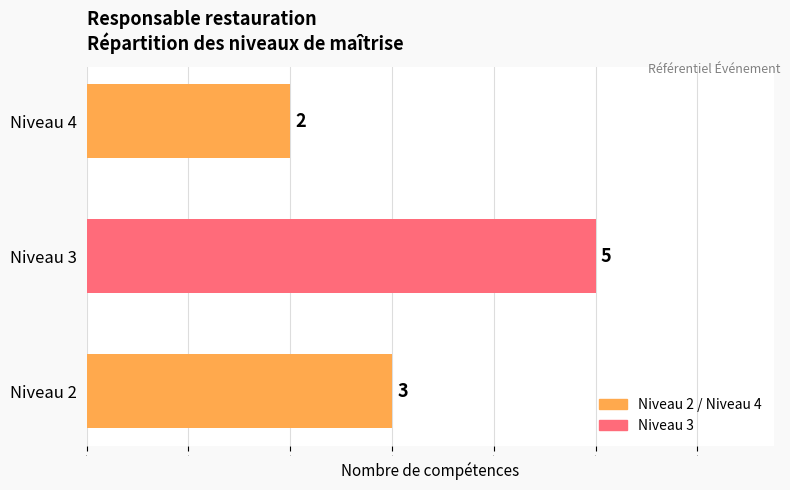

How many categories are shown in the chart?

3